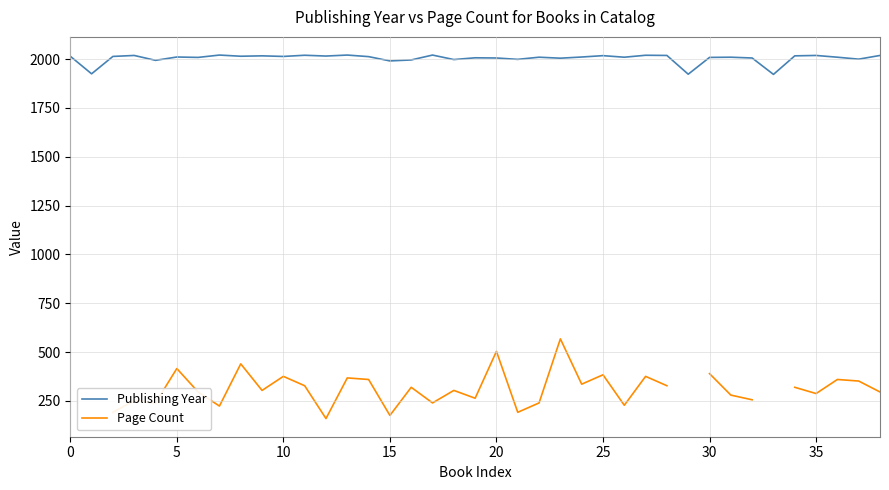

What is the difference between the Page Count values at 17 and 23?

328.0